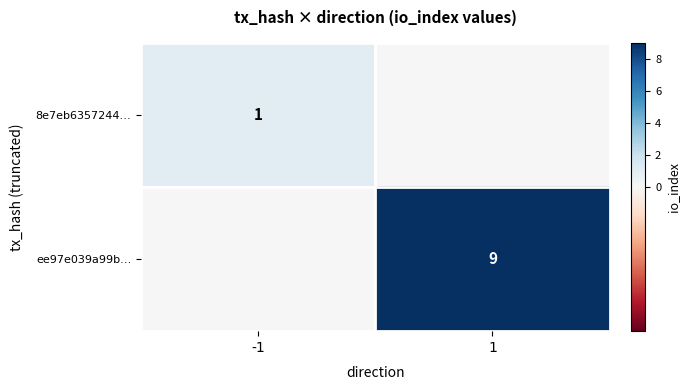

What is the maximum value shown in the chart?

9